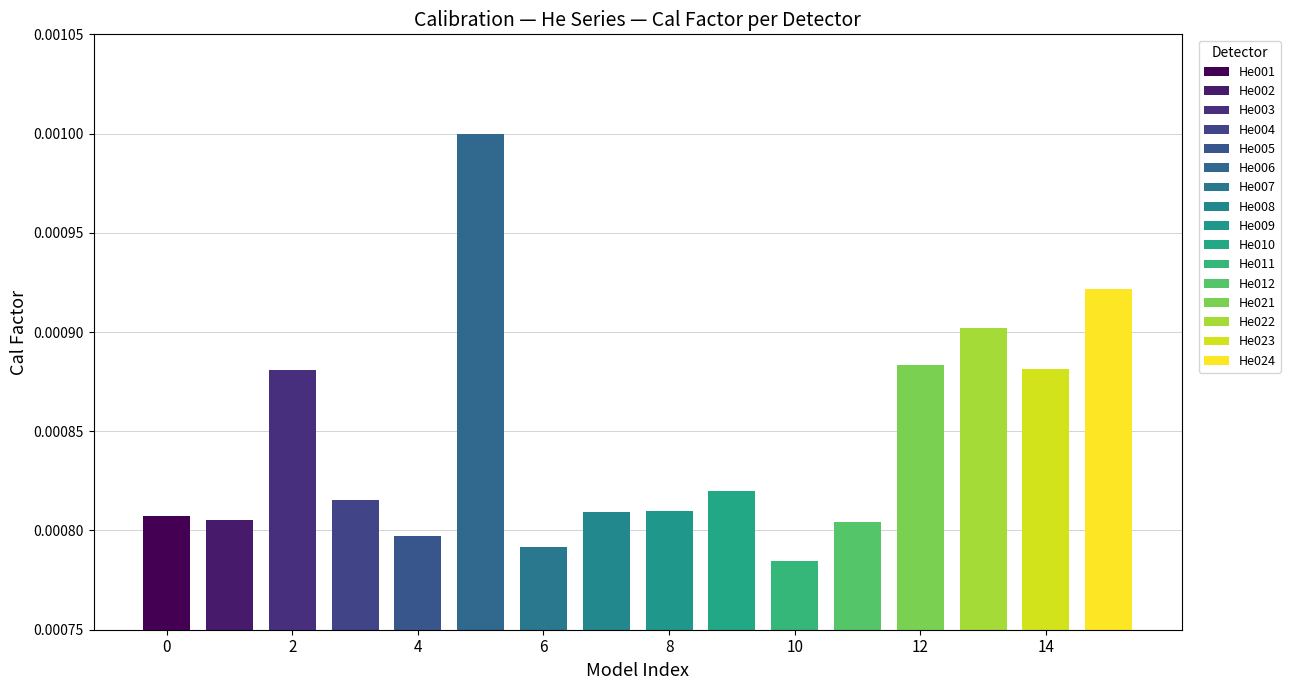

Between He004 and He024, which is larger?

He024